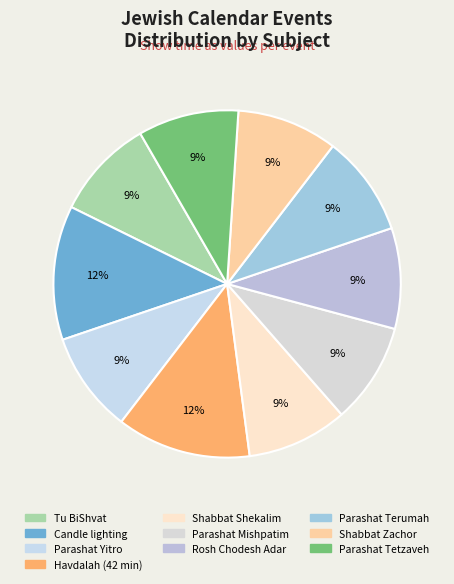

Rank the categories by value from lowest to highest.

Tu BiShvat, Parashat Yitro, Shabbat Shekalim, Parashat Mishpatim, Rosh Chodesh Adar, Parashat Terumah, Shabbat Zachor, Parashat Tetzaveh, Candle lighting, Havdalah (42 min)